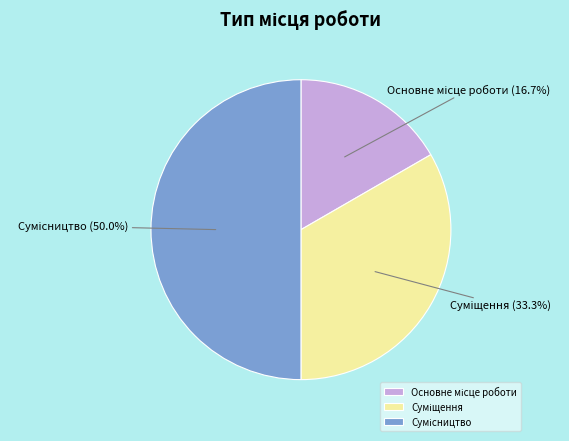

What percentage is the Суміщення slice, to the nearest percent?

33%